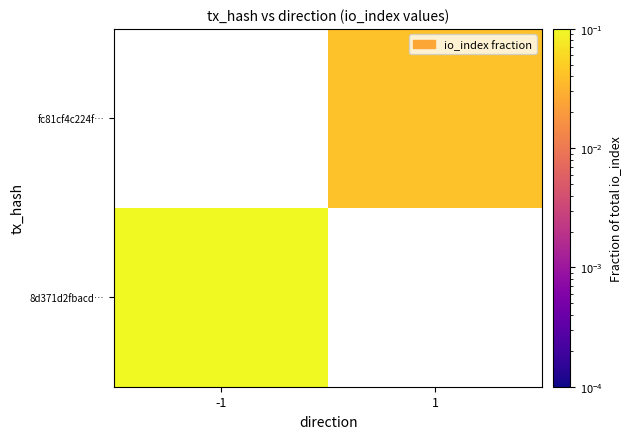

What is the sum of all 8d371d2fbacd… values?

1.0